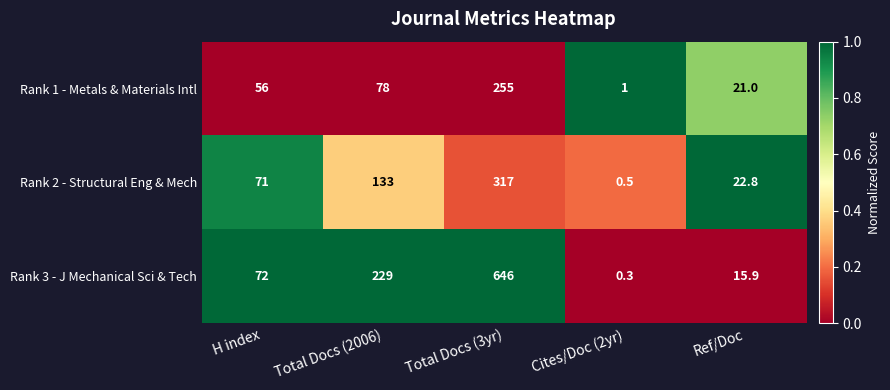

Which series has the largest total across all categories?

Rank 3 - J Mechanical Sci & Tech